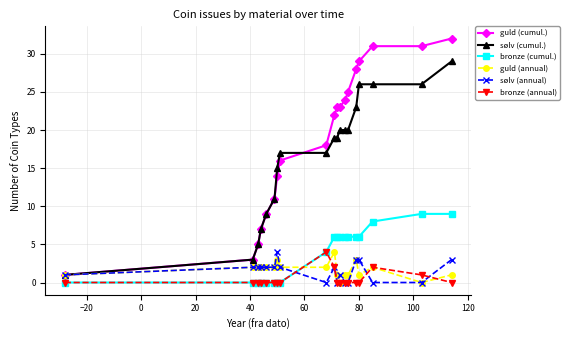

How many distinct data groups are displayed?

6